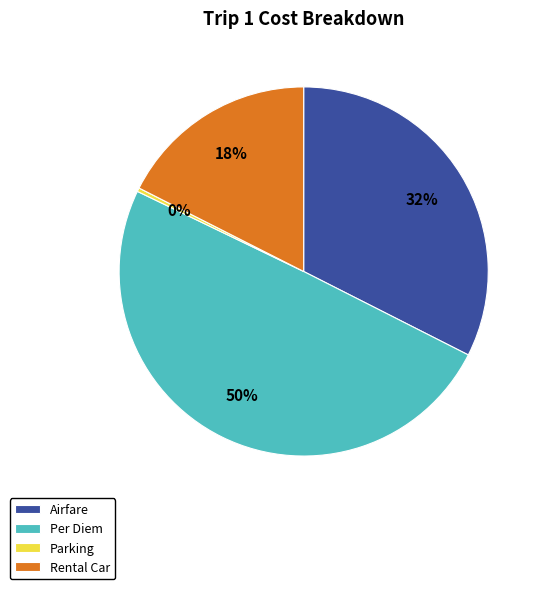

How many segments does this pie chart have?

4